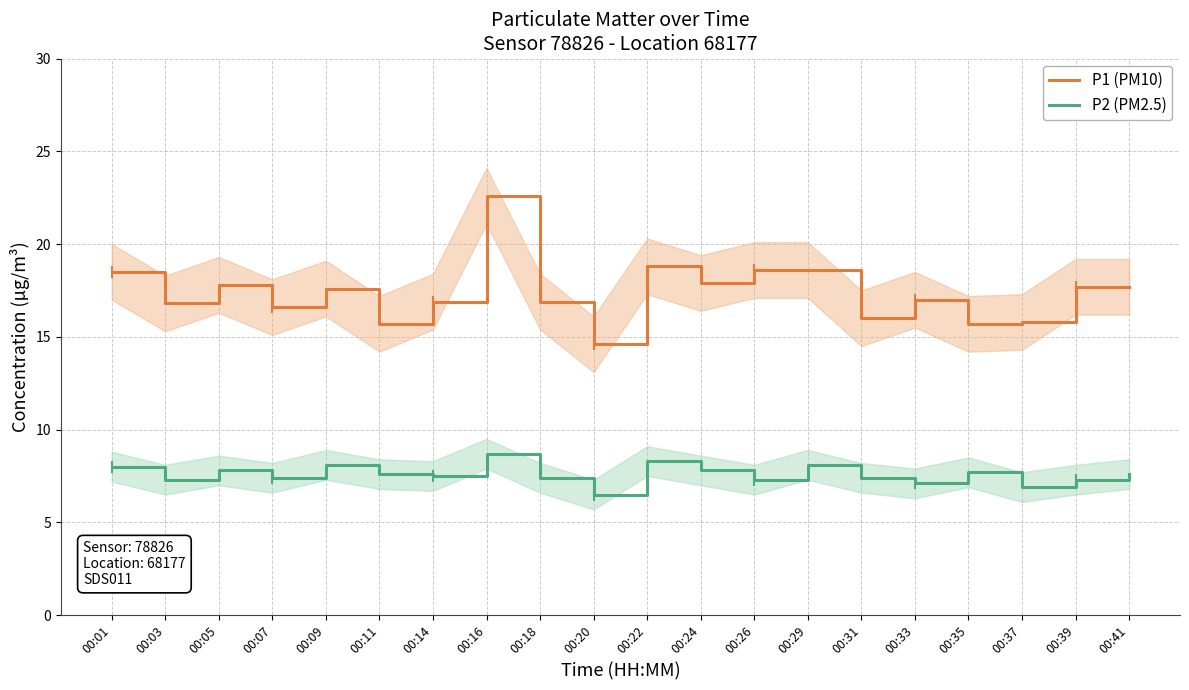

What is the smallest value displayed?

6.5